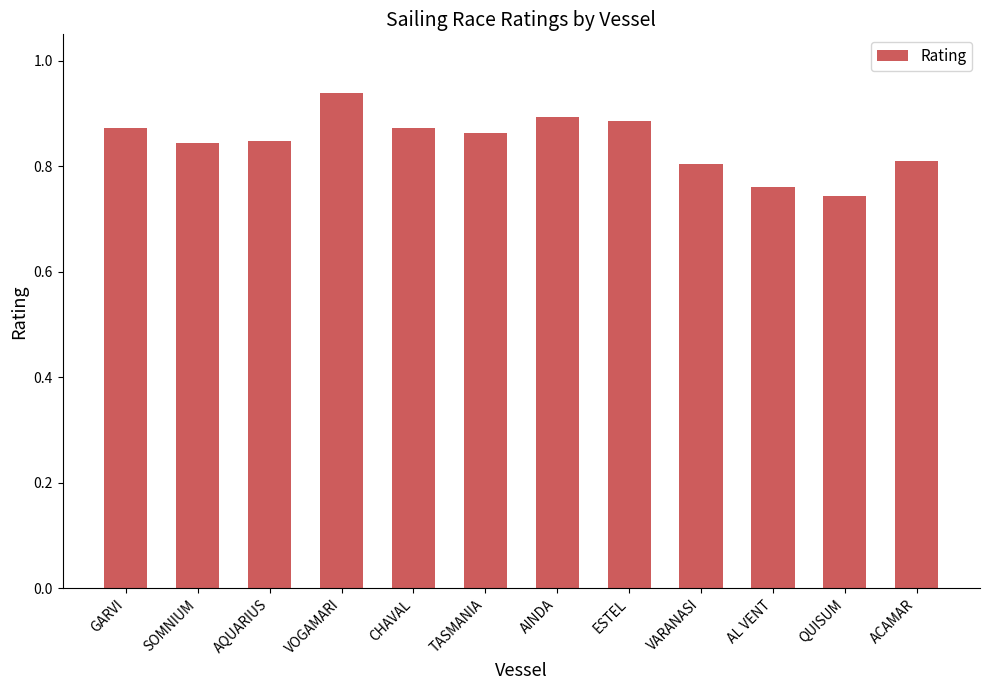

Count the number of data series in this chart.

1